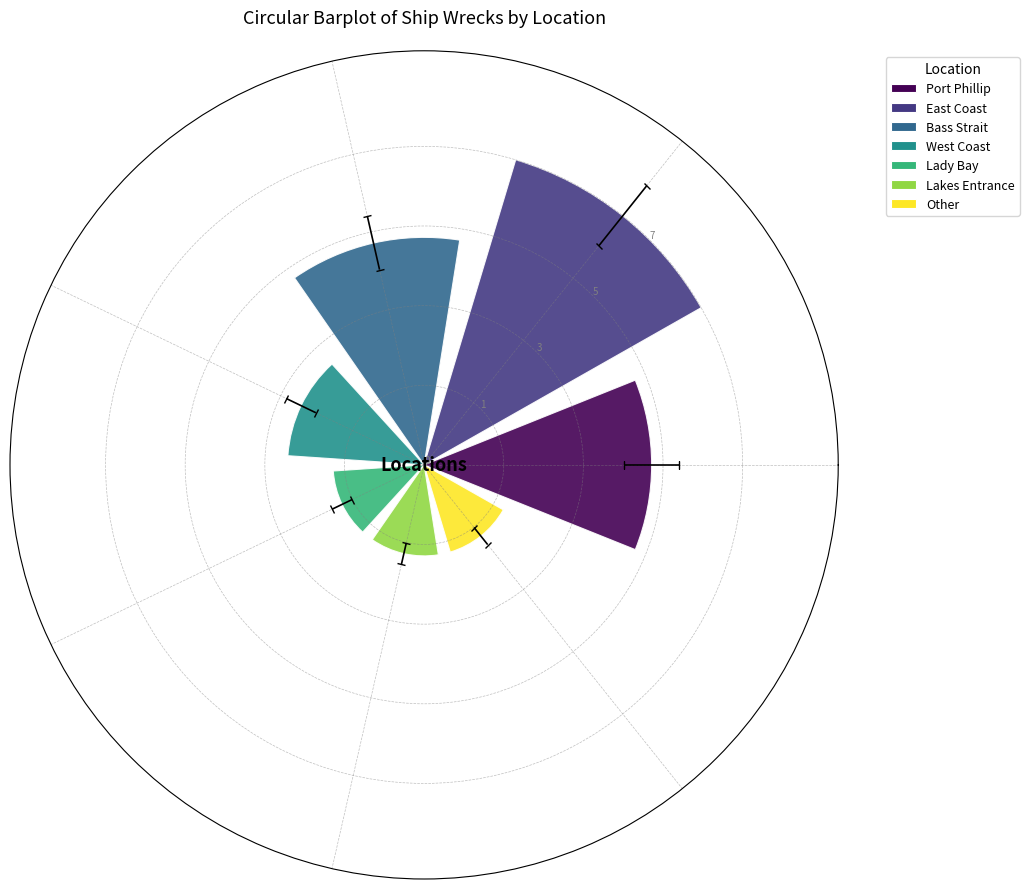

How many bars are there in total?

7